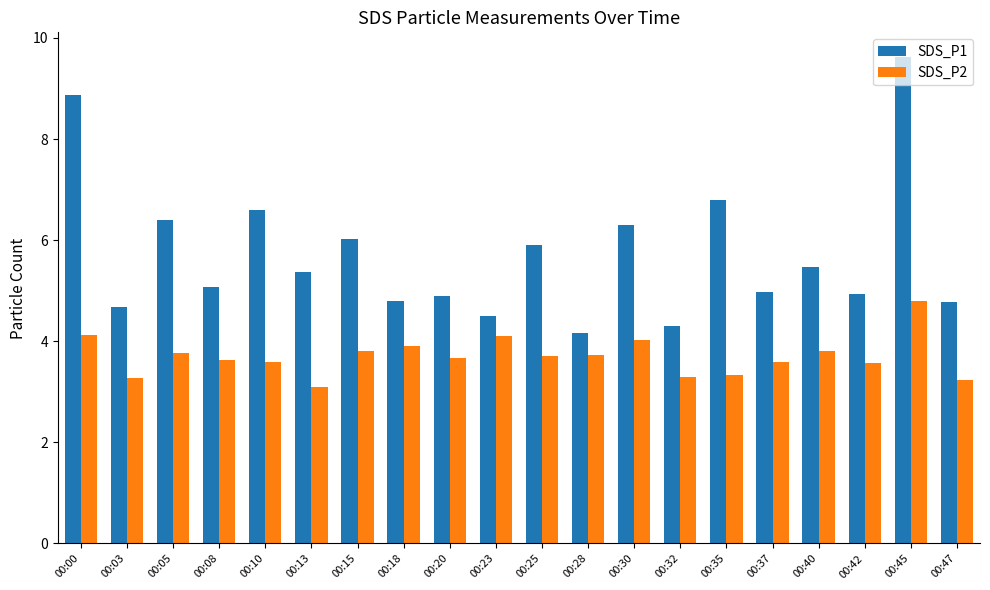

Which category has the highest value in the SDS_P2 series?

00:45